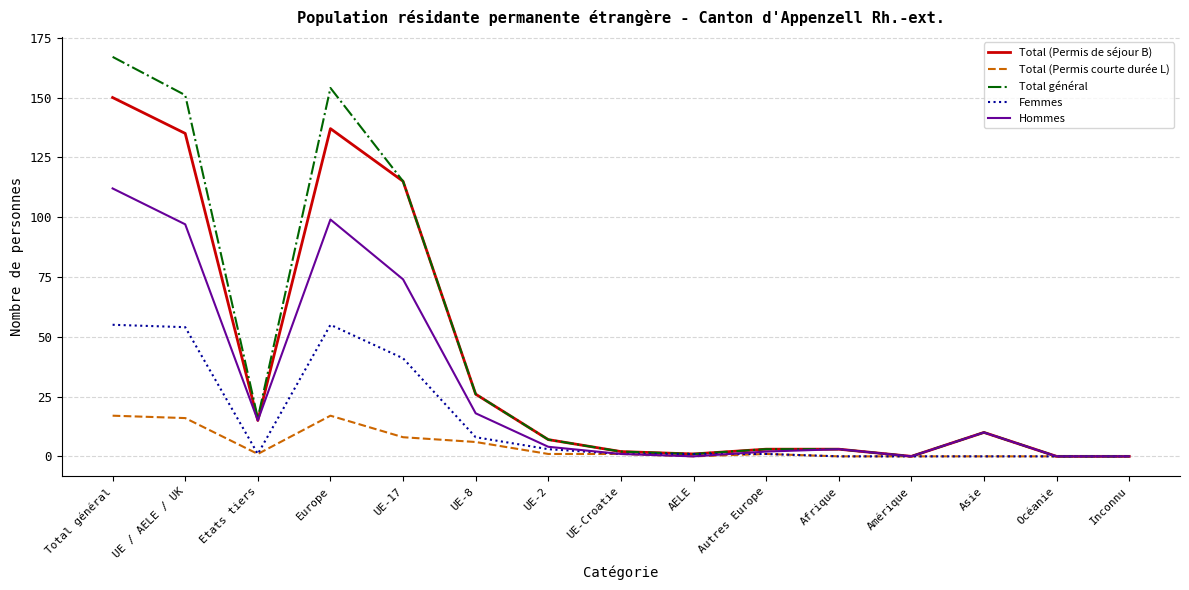

Reading left to right, what are all the values shown in this chart?

Total (Permis de séjour B): Total général=150	UE / AELE / UK=135	Etats tiers=15	Europe=137	UE-17=115	UE-8=26	UE-2=7	UE-Croatie=2	AELE=1	Autres Europe=3	Afrique=3	Amérique=0	Asie=10	Océanie=0	Inconnu=0
Total (Permis courte durée L): Total général=17	UE / AELE / UK=16	Etats tiers=1	Europe=17	UE-17=8	UE-8=6	UE-2=1	UE-Croatie=1	AELE=0	Autres Europe=1	Afrique=0	Amérique=0	Asie=0	Océanie=0	Inconnu=0
Total général: Total général=167	UE / AELE / UK=151	Etats tiers=16	Europe=154	UE-17=115	UE-8=26	UE-2=7	UE-Croatie=2	AELE=1	Autres Europe=3	Afrique=3	Amérique=0	Asie=10	Océanie=0	Inconnu=0
Femmes: Total général=55	UE / AELE / UK=54	Etats tiers=1	Europe=55	UE-17=41	UE-8=8	UE-2=3	UE-Croatie=1	AELE=1	Autres Europe=1	Afrique=0	Amérique=0	Asie=0	Océanie=0	Inconnu=0
Hommes: Total général=112	UE / AELE / UK=97	Etats tiers=15	Europe=99	UE-17=74	UE-8=18	UE-2=4	UE-Croatie=1	AELE=0	Autres Europe=2	Afrique=3	Amérique=0	Asie=10	Océanie=0	Inconnu=0